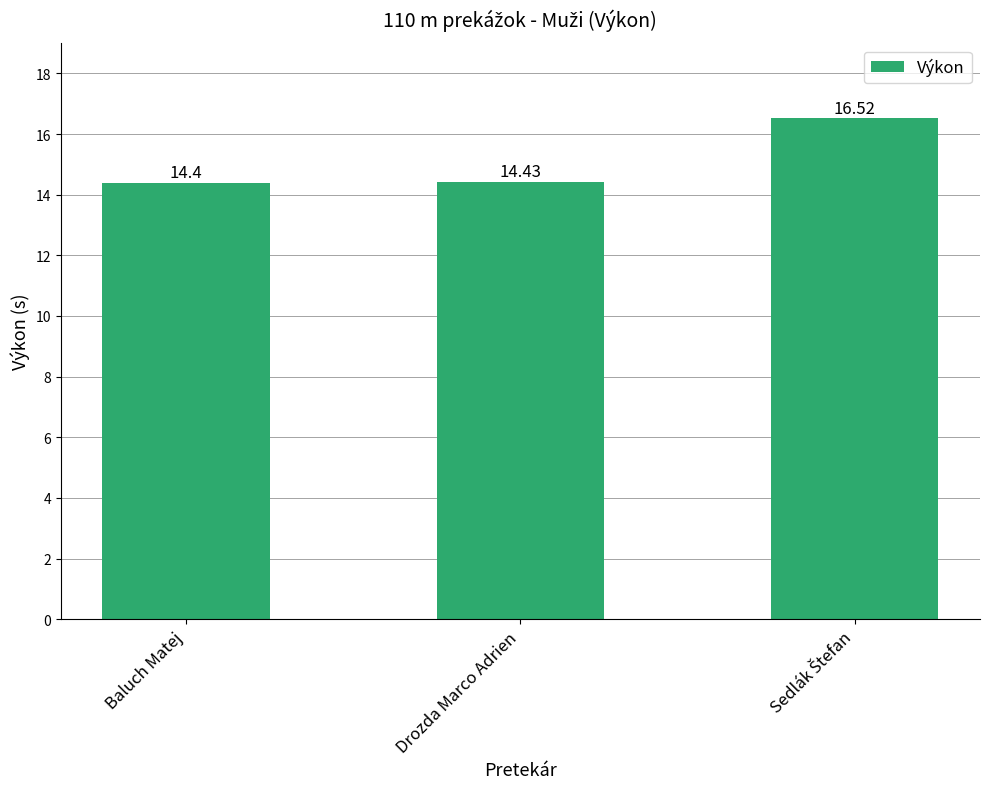

What is the label of the 1st bar from the left?

Baluch Matej